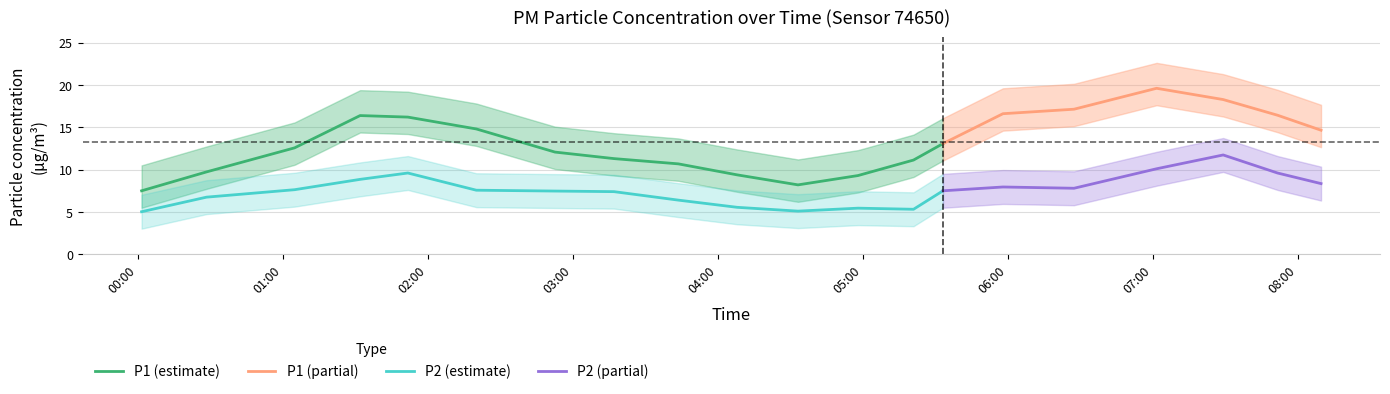

True or false: P2 (estimate) and P1 (estimate) intersect in this chart.

False